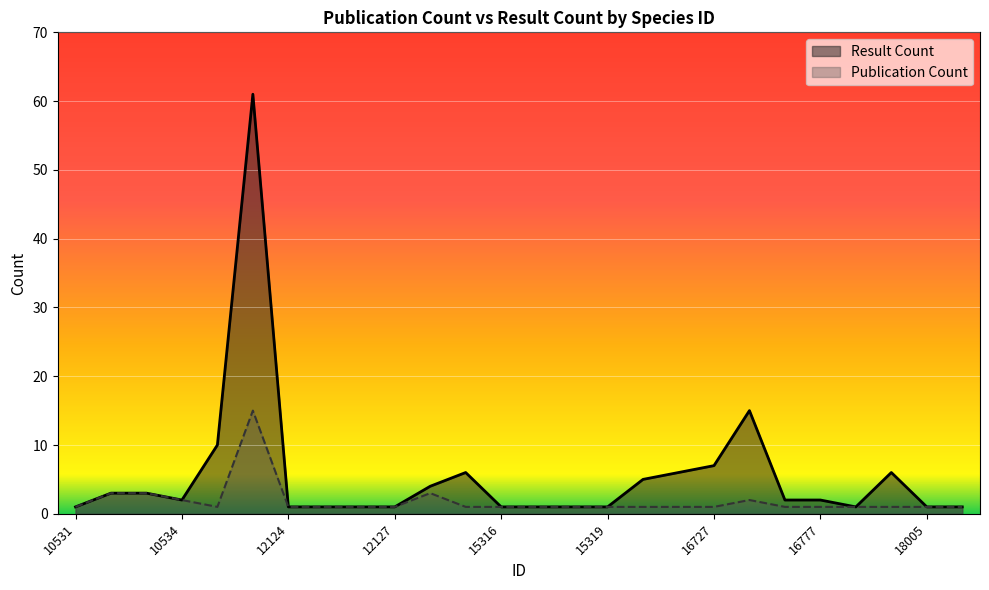

At which category is the sum across all series the highest?

11800